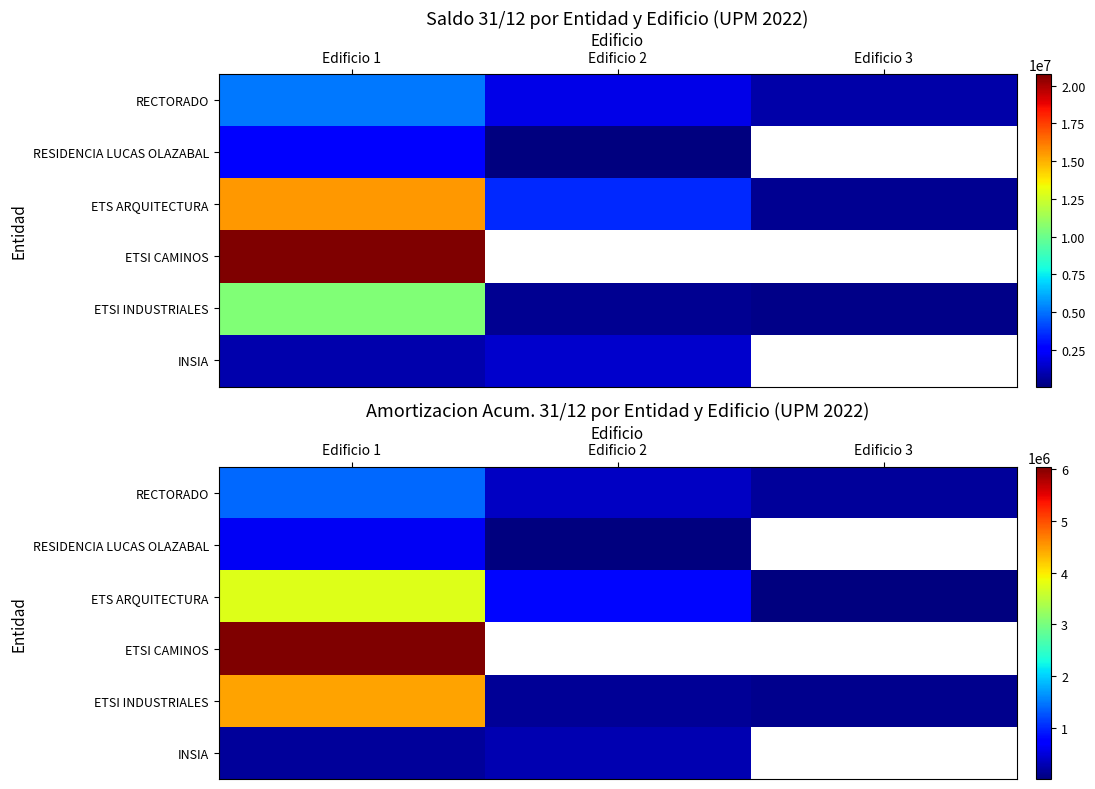

What is the difference between the RECTORADO values at Edificio 1 and Edificio 3?

1230726.8